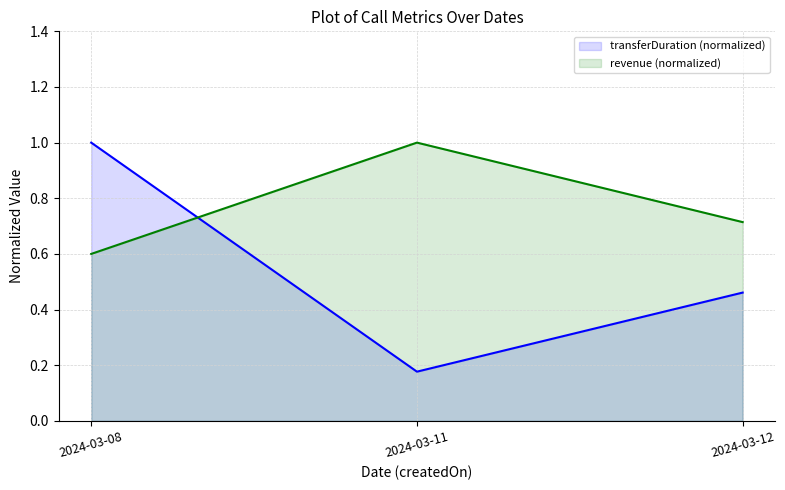

What is the value of the revenue point at the 1st from the left?

0.6